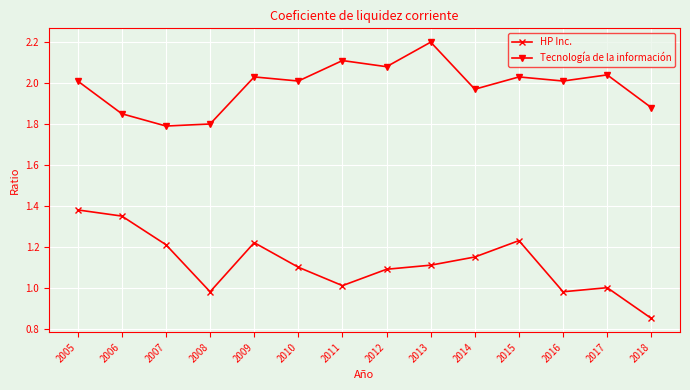

At which category does Tecnología de la información reach its first local peak?

2009